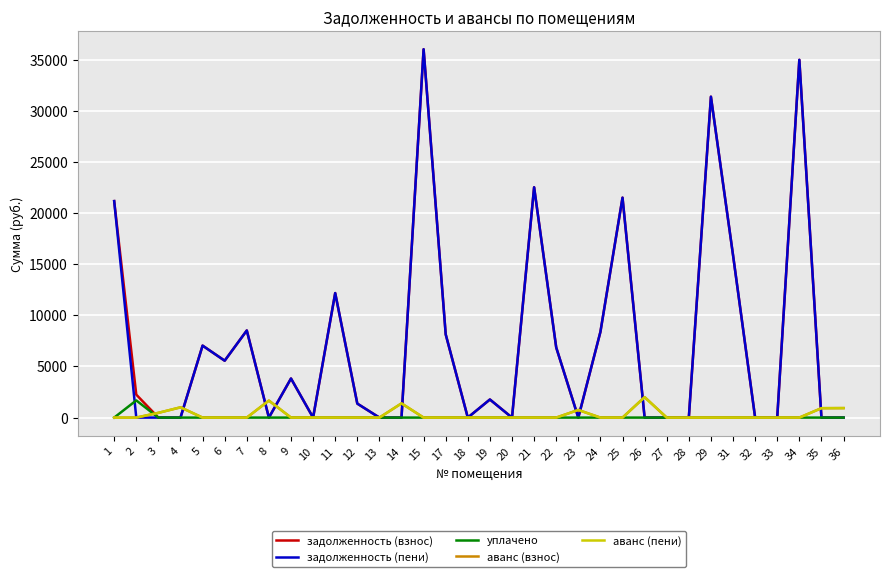

How many interior local peaks does the уплачено series have?

1